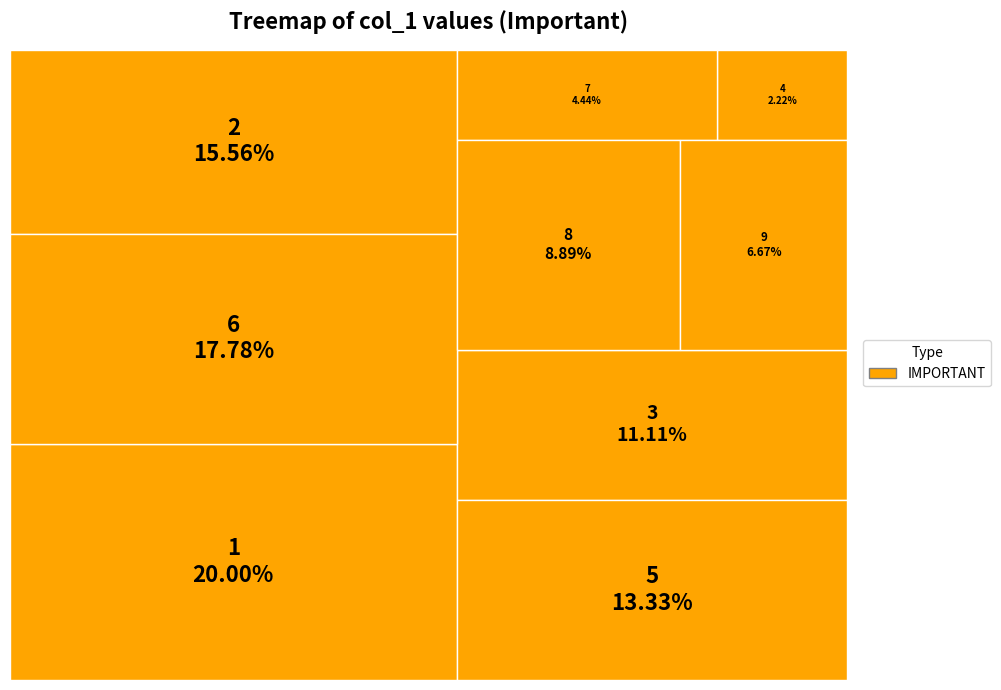

Count the number of slices in the pie.

9